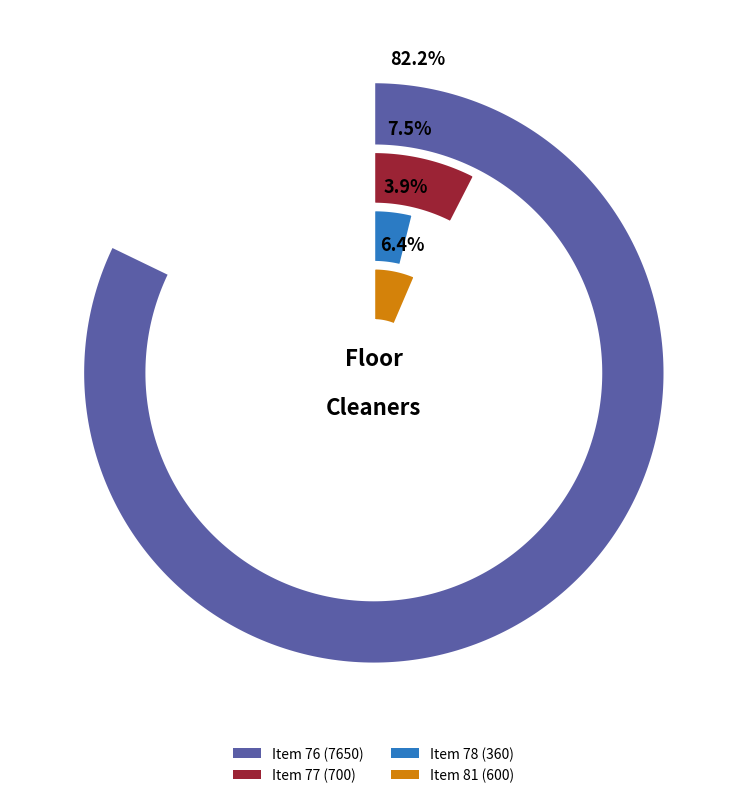

Which slice is the largest?

76